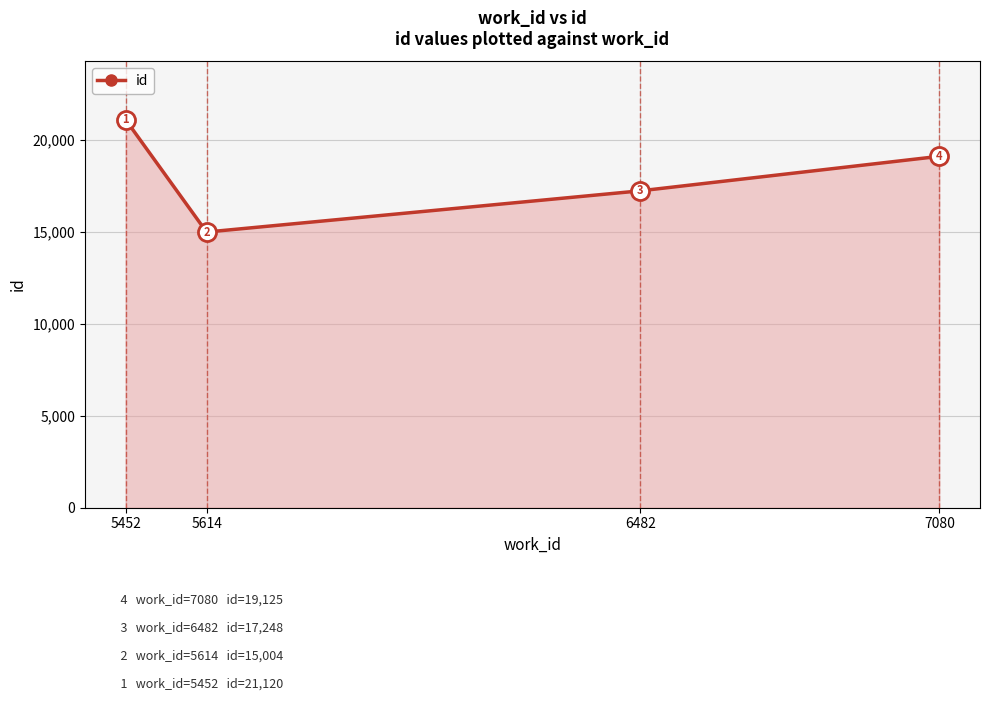

What value does the data have at 5614, to the nearest 100?

15000